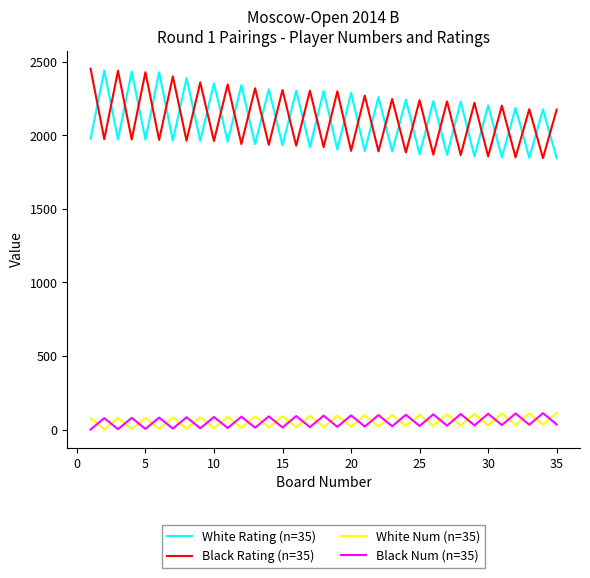

What is the greatest value displayed?

2452